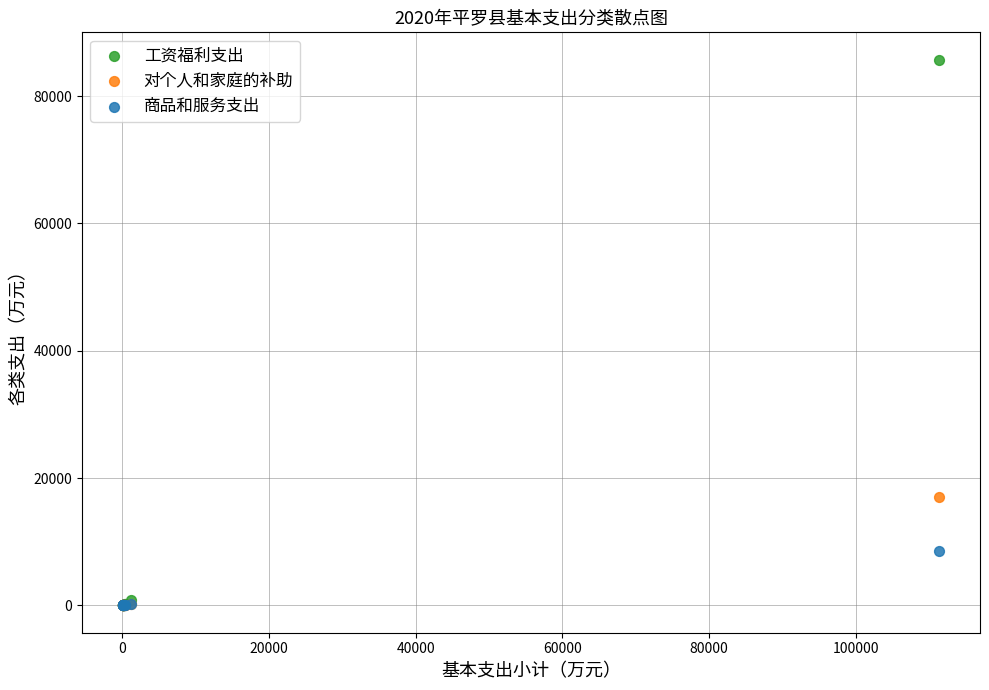

Which series has the largest Y range (max minus min)?

工资福利支出